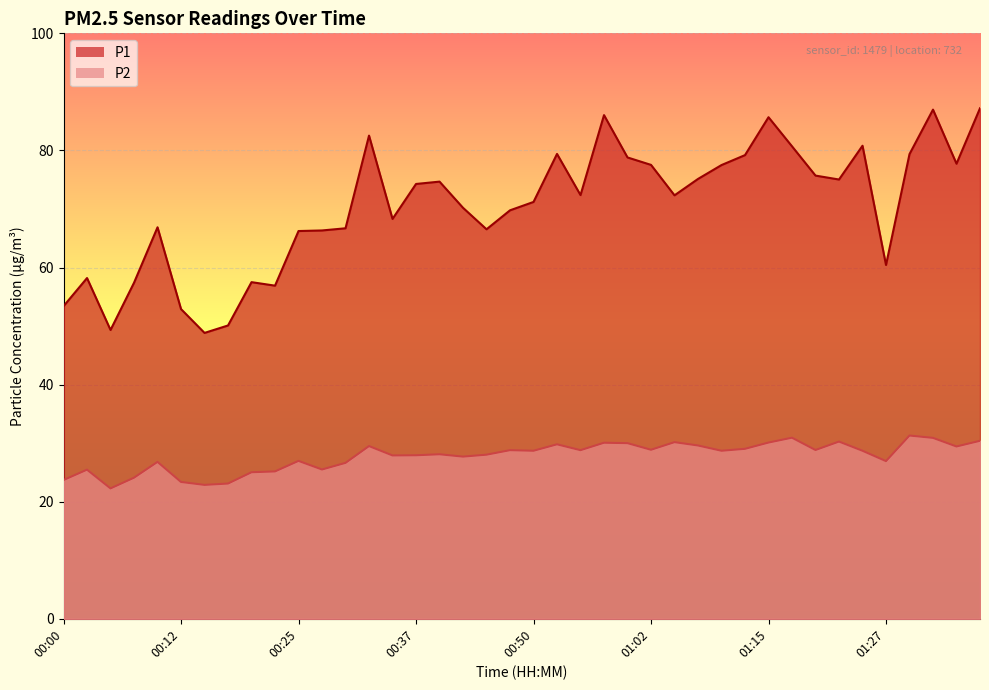

List the series in order of their peak value, lowest first.

P2, P1